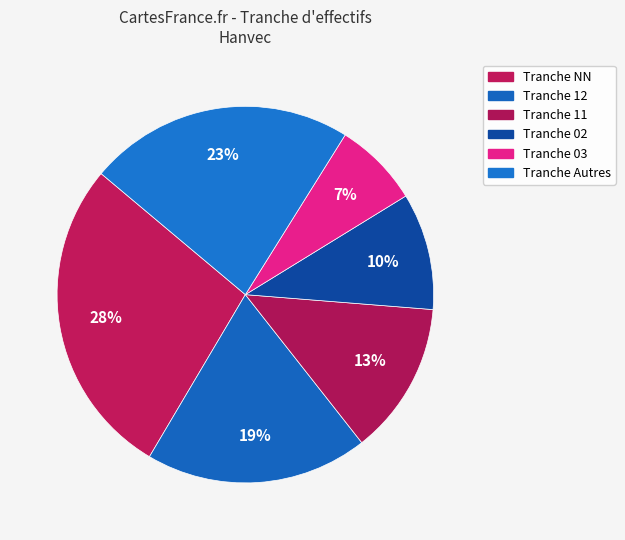

Count the number of slices in the pie.

6